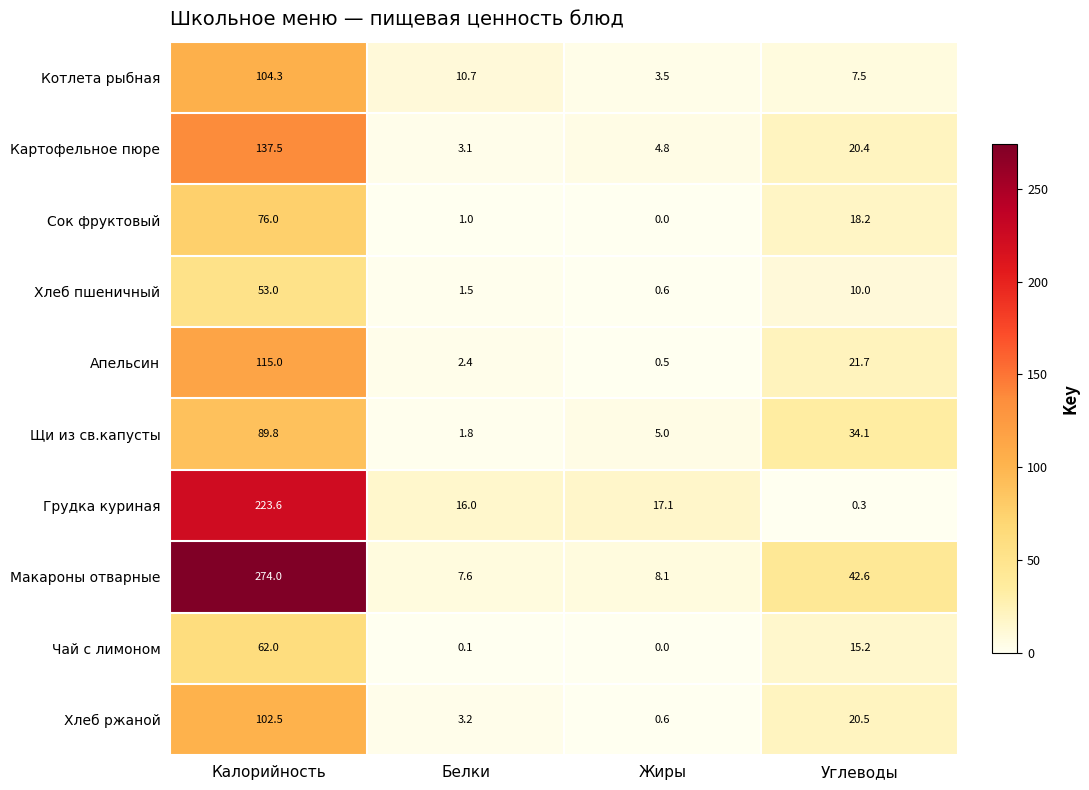

Where does the Макароны отварные series first go above 42?

Калорийность